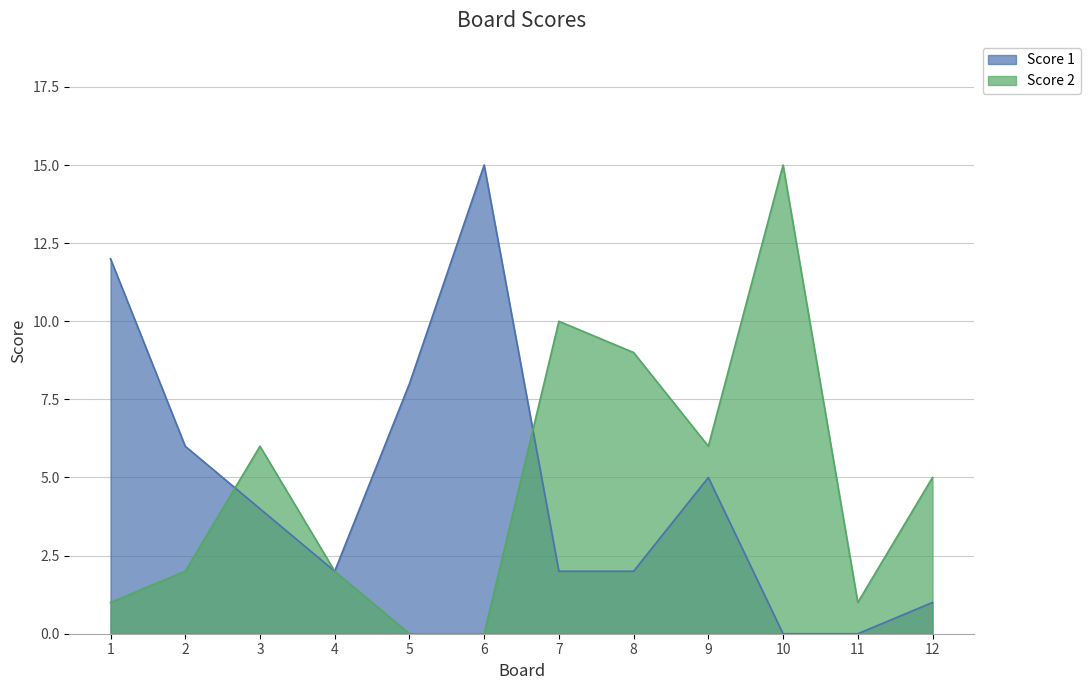

The value of Score 1 at 1 is 12. True or false?

True